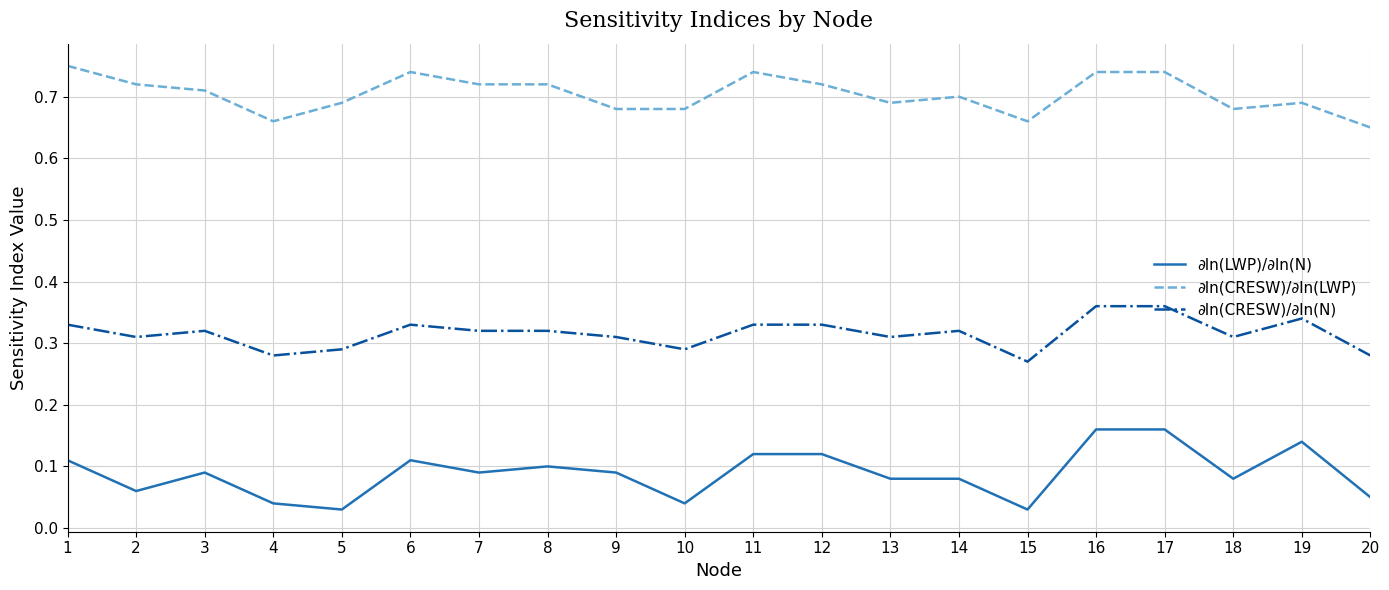

Between 1 and 18, which series saw the biggest shift?

∂ln(CRESW)/∂ln(LWP)